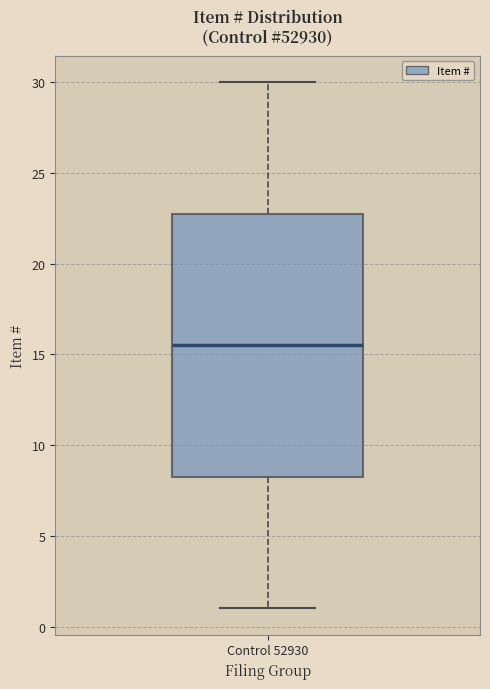

Transcribe this box plot: give where the median line is, the range the box spans, and where the two whiskers end, as read against the y-axis. The values are not printed on the chart, so give them approximately, as read against the axis.

median 15.5, box 8.5 to 23.0, whiskers 1.0 to 30.0